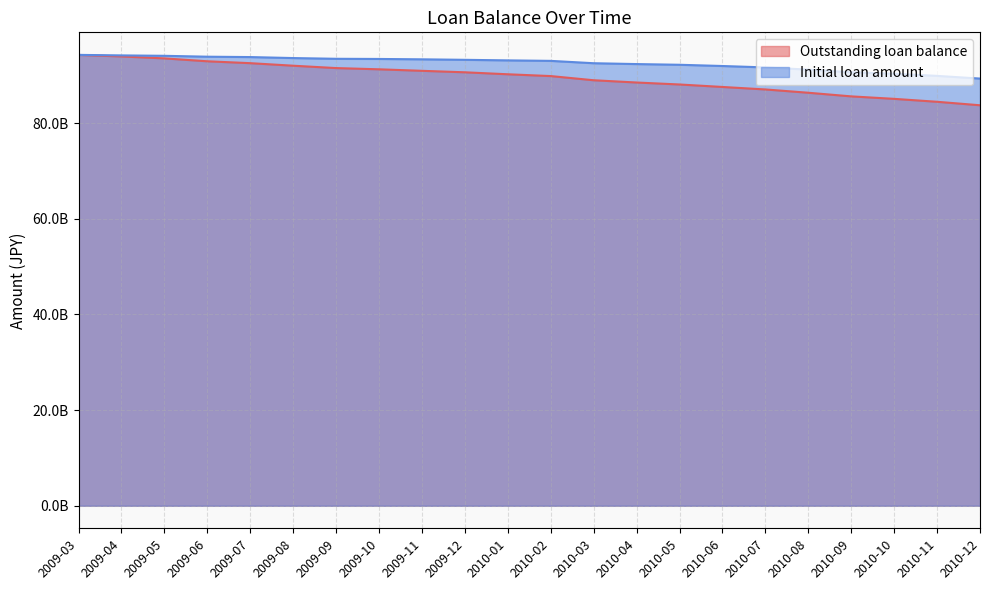

What is the difference between the Initial loan amount values at 2010-08 and 2010-11?

1308090000